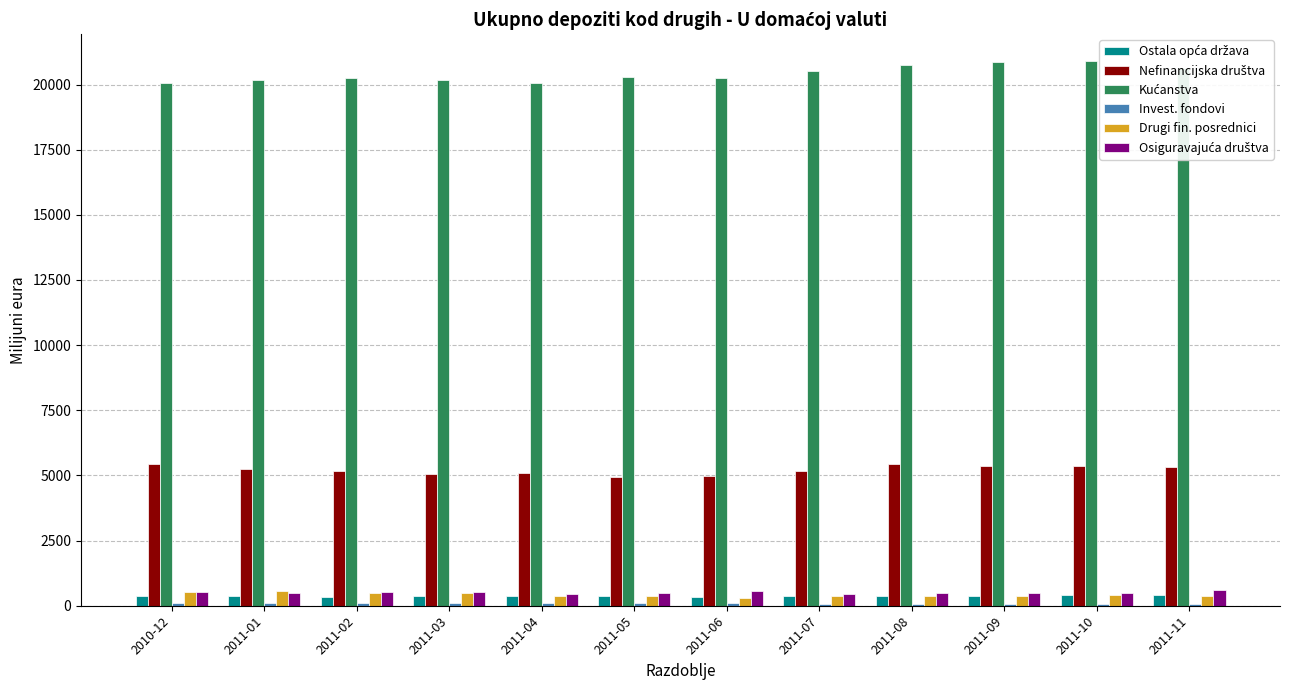

What are all the series names shown in the legend?

Ostala opća država, Nefinancijska društva, Kućanstva, Invest. fondovi, Drugi fin. posrednici, Osiguravajuća društva